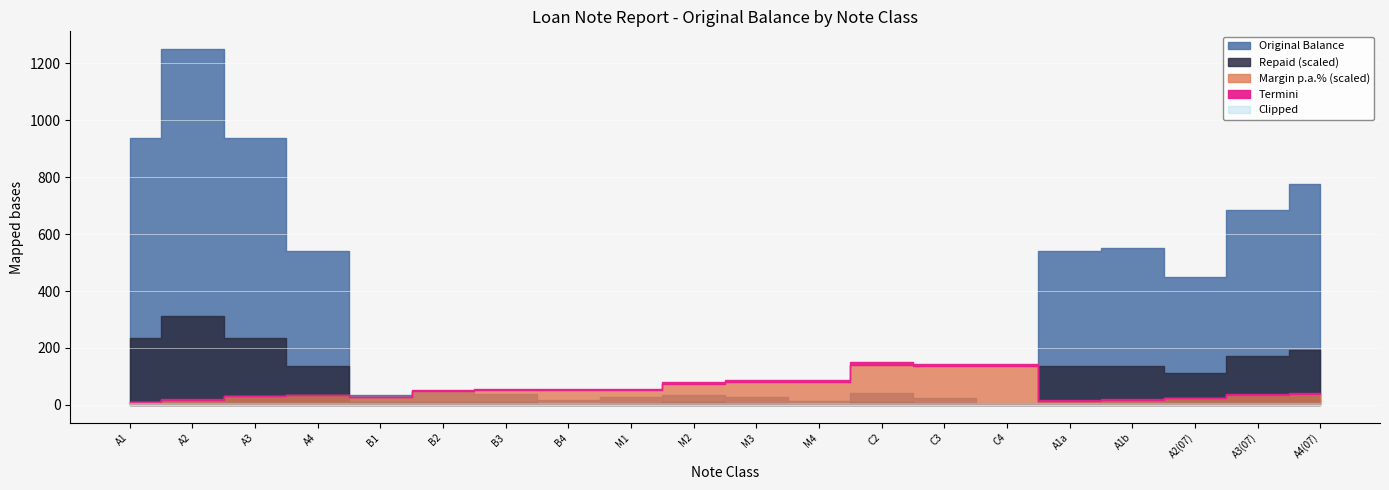

Which series has the largest total across all categories?

Original Balance